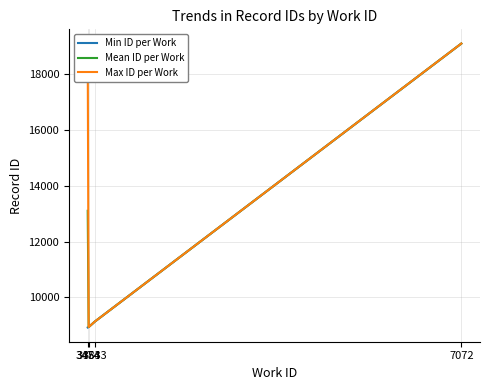

List the series in order of their overall mean, highest first.

Max ID per Work, Mean ID per Work, Min ID per Work